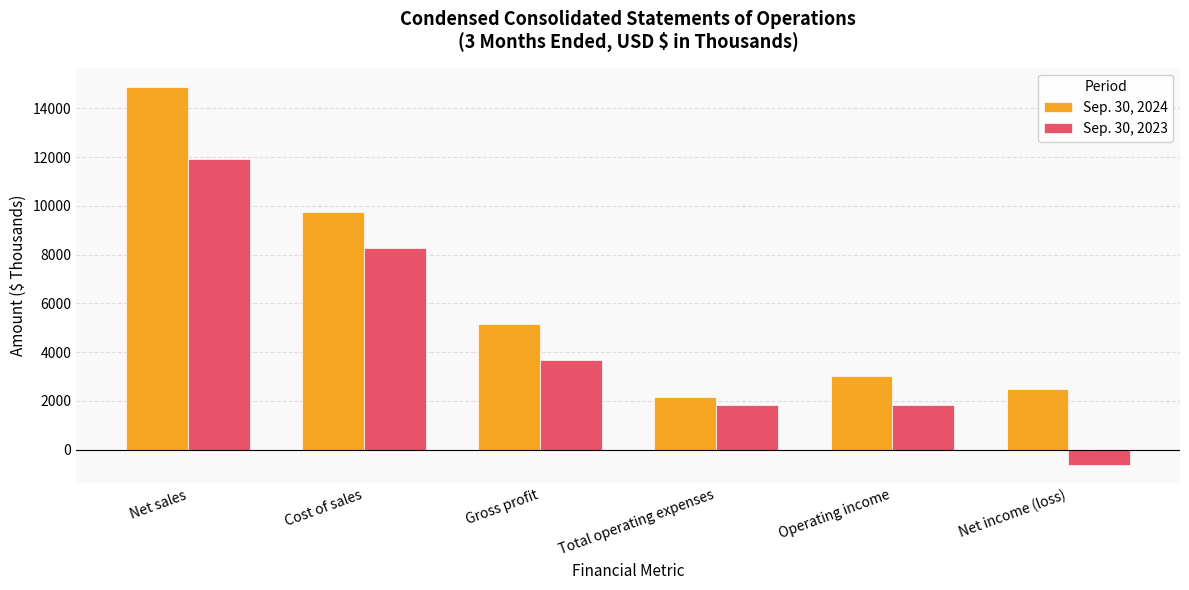

List the series in order of their overall mean, highest first.

Sep. 30, 2024, Sep. 30, 2023